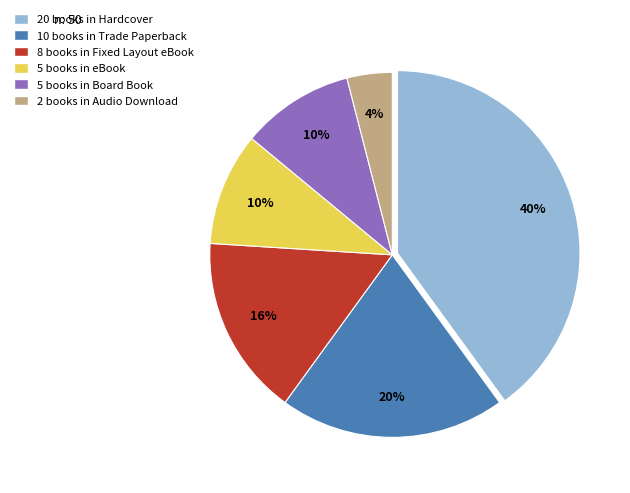

Is there any slice that represents more than half of the pie?

No